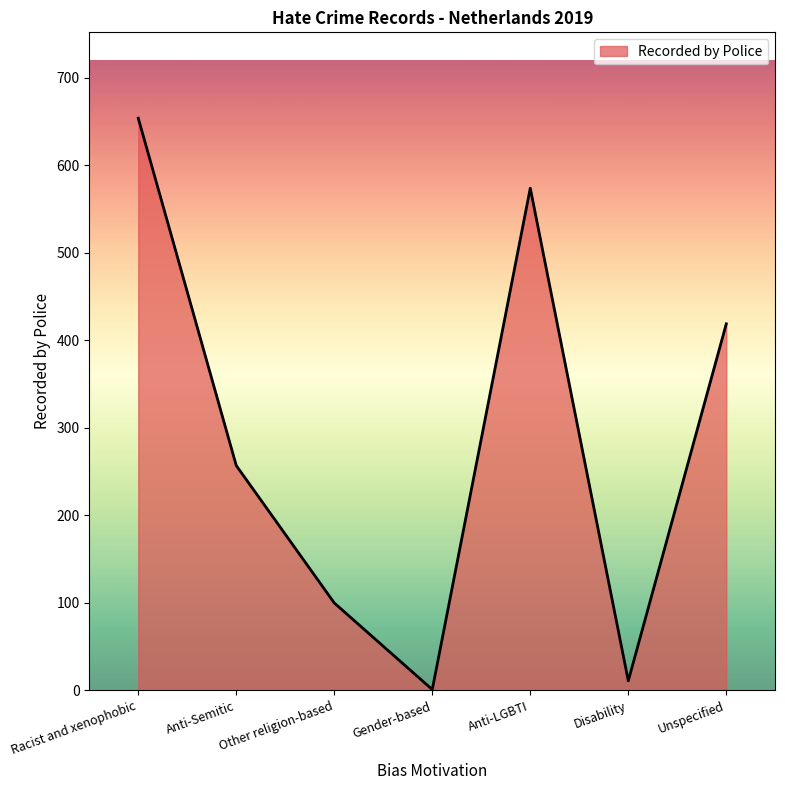

Reading left to right, transcribe all the data shown in this chart.

Racist and xenophobic=654	Anti-Semitic=257	Other religion-based=100	Gender-based=1	Anti-LGBTI=574	Disability=11	Unspecified=419